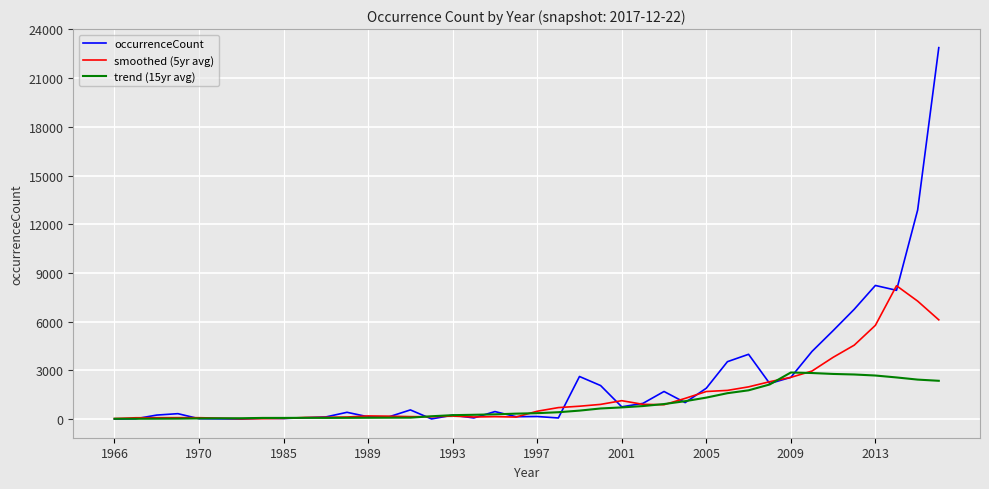

Which series has the largest range (max minus min)?

occurrenceCount